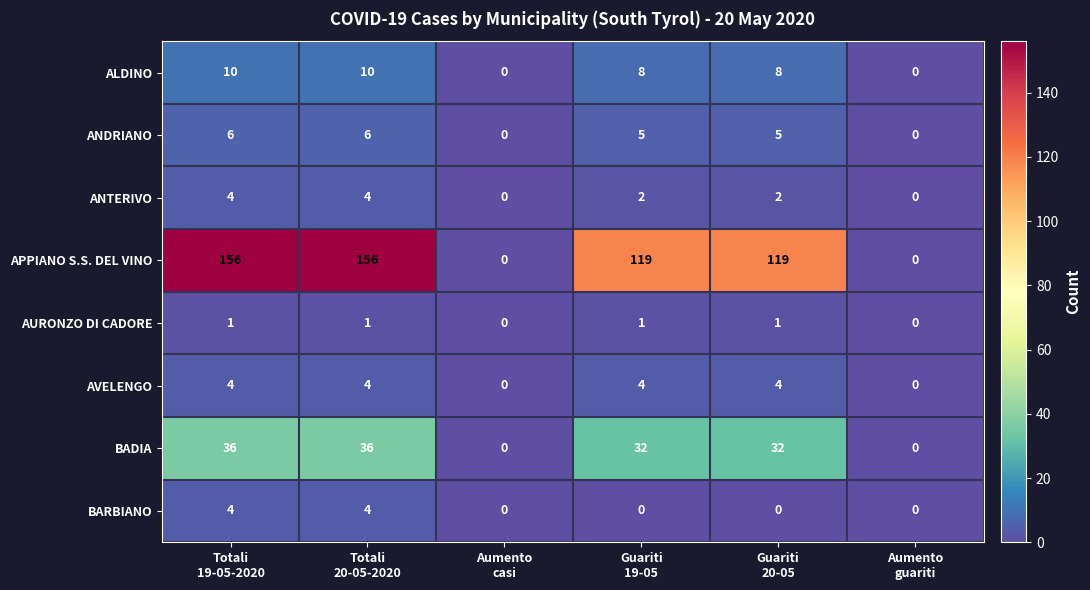

Which series has the widest spread of values?

APPIANO S.S. DEL VINO